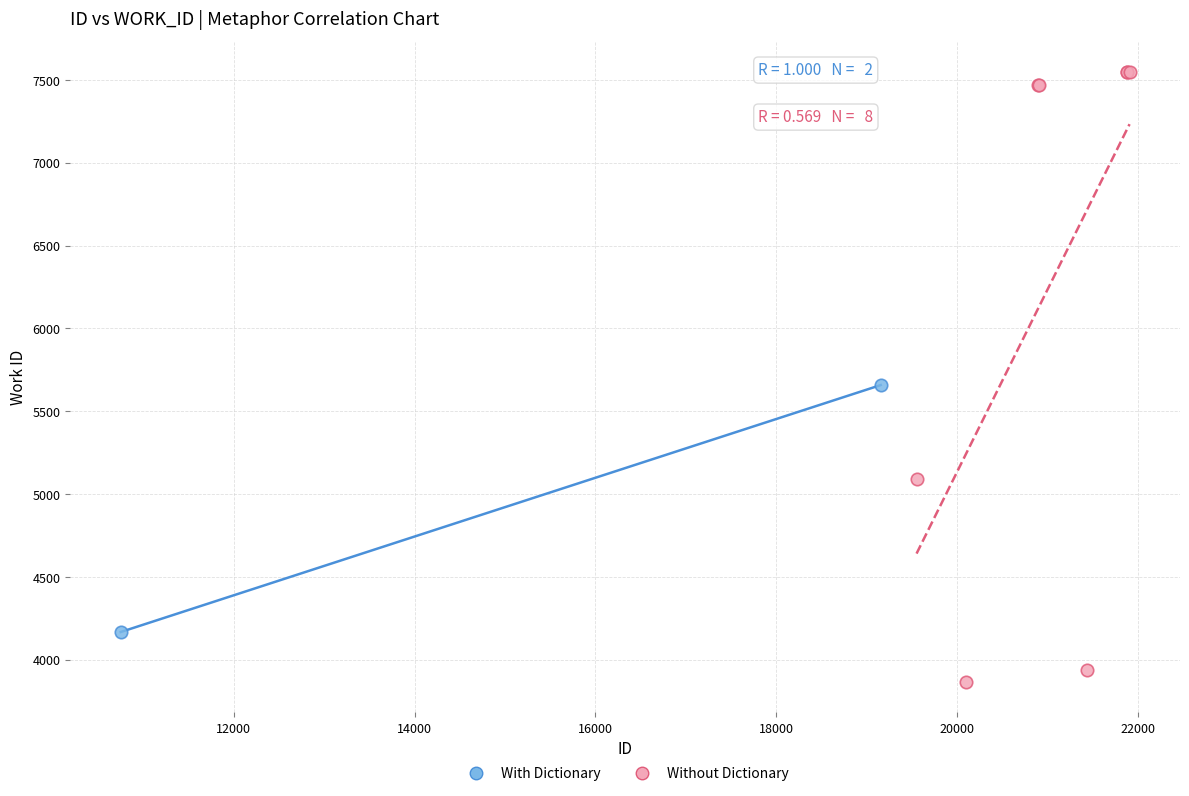

What are all the series names shown in the legend?

With Dictionary, Without Dictionary